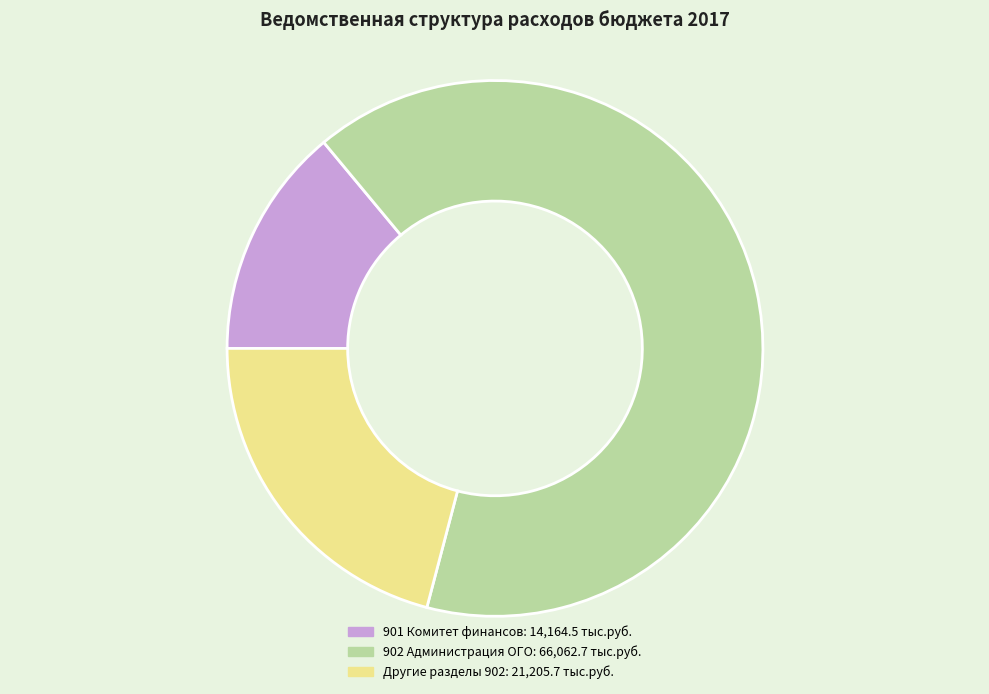

Is there any slice that represents more than half of the pie?

Yes